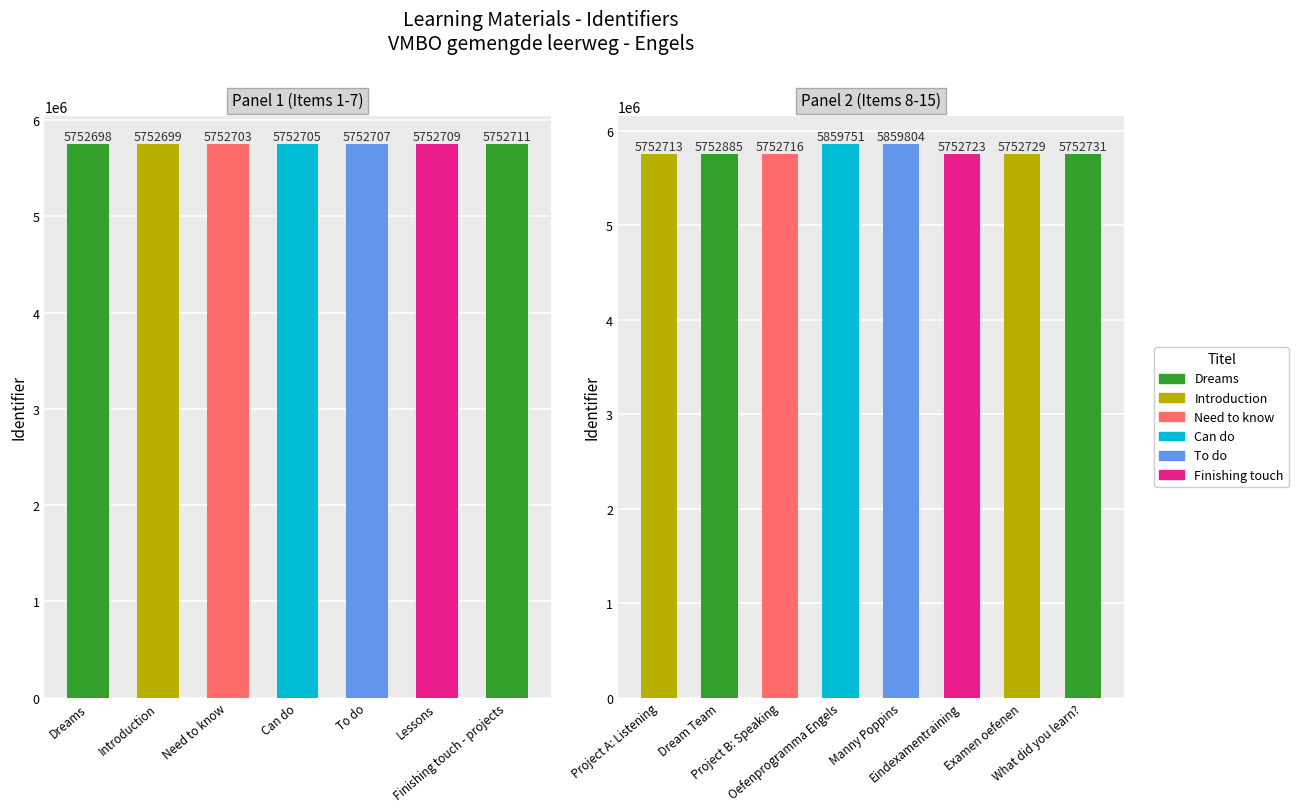

What is the smallest value displayed?

5752698